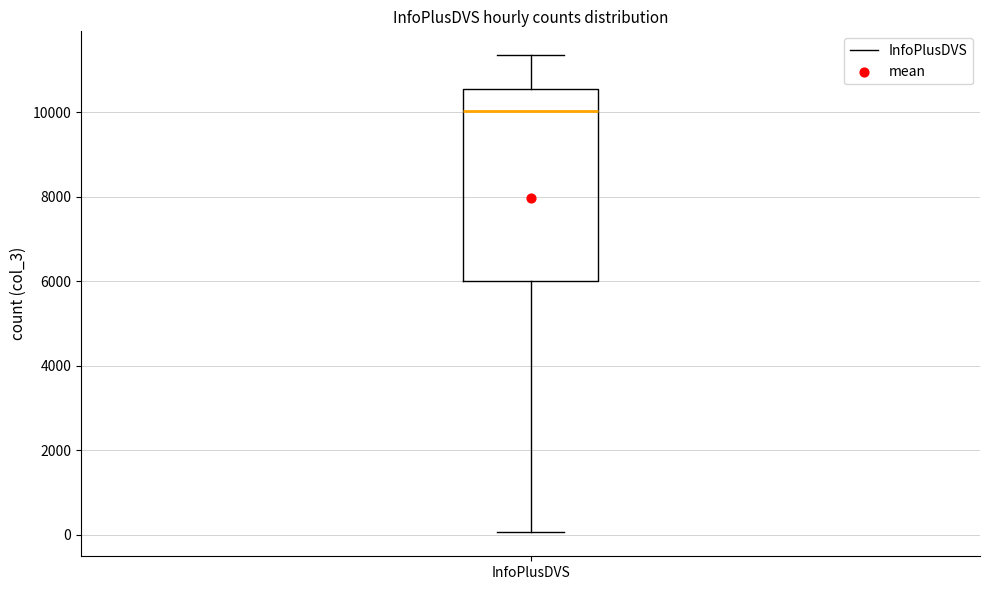

Where does the lower whisker of the box for InfoPlusDVS end on the y-axis? The values are not printed on the chart, so give them approximately, as read against the axis.

0